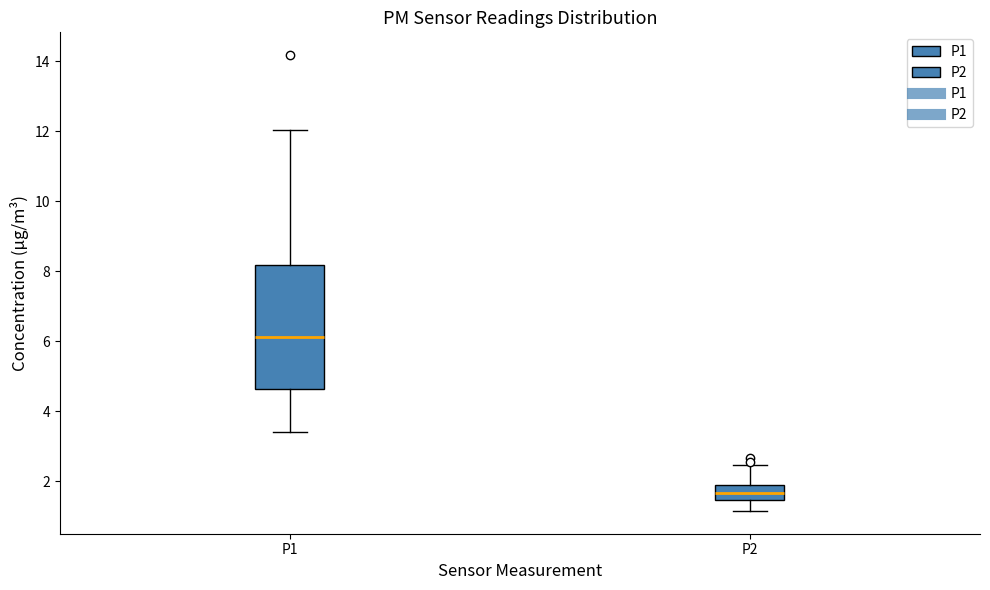

Reading left to right, read every box against the y-axis: the position of its median line, the range the box covers, and the ends of its whiskers. The values are not printed on the chart, so give them approximately, as read against the axis.

P1: median 6.2, box 4.6 to 8.2, whiskers 3.4 to 12.0
P2: median 1.6, box 1.4 to 1.8, whiskers 1.2 to 2.4